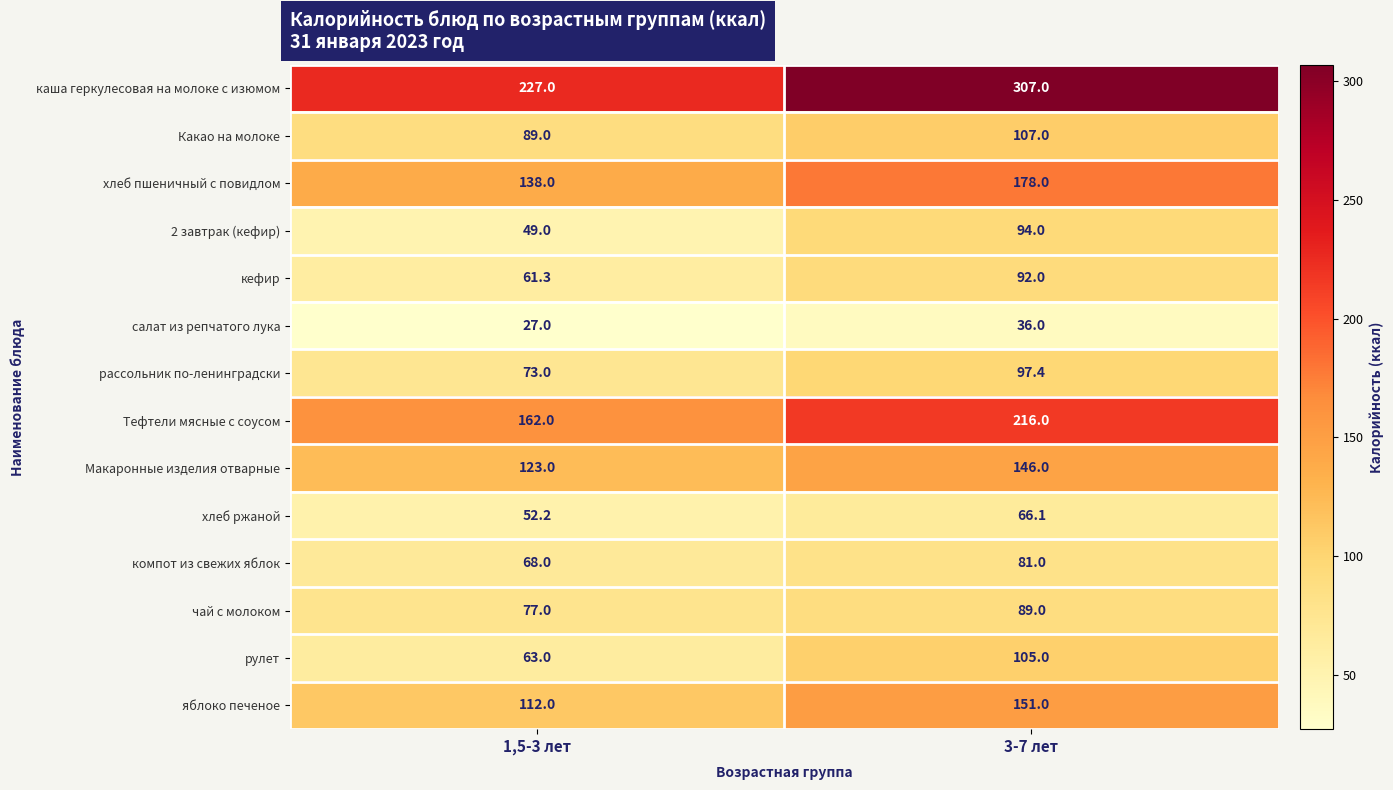

Where does the рассольник по-ленинградски series first go above 97?

3-7 лет